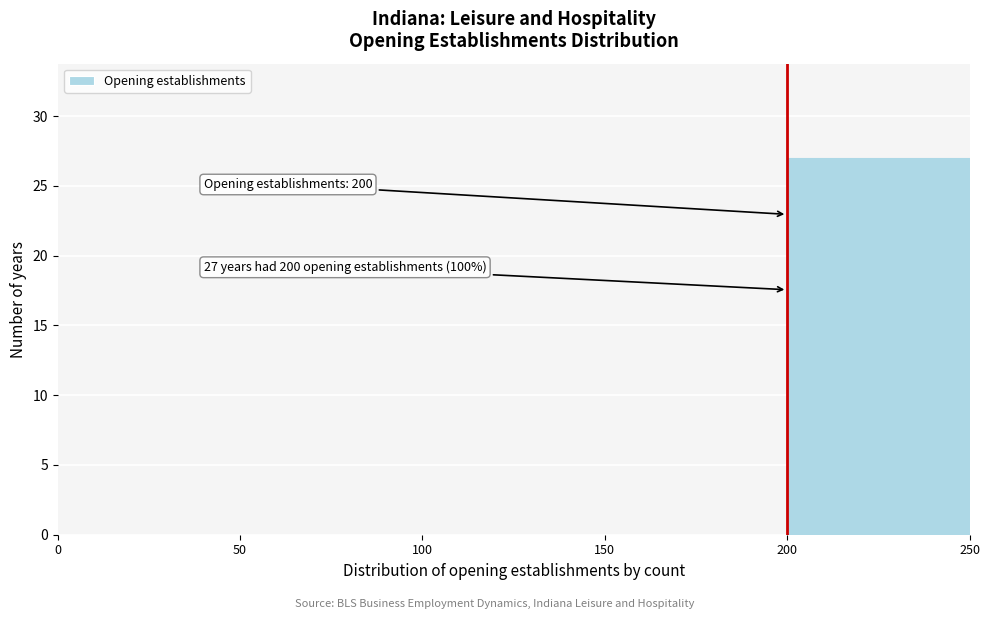

Which range on the x-axis has the tallest bar?

200 to 250